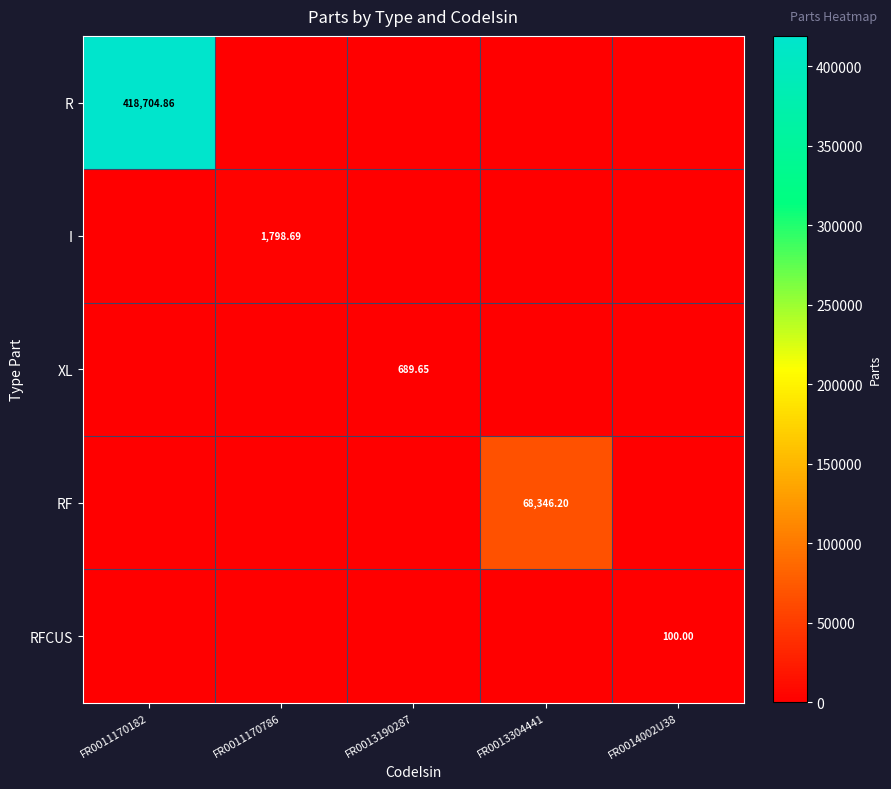

The RFCUS series shows 56.6 at FR0011170182. True or false?

False